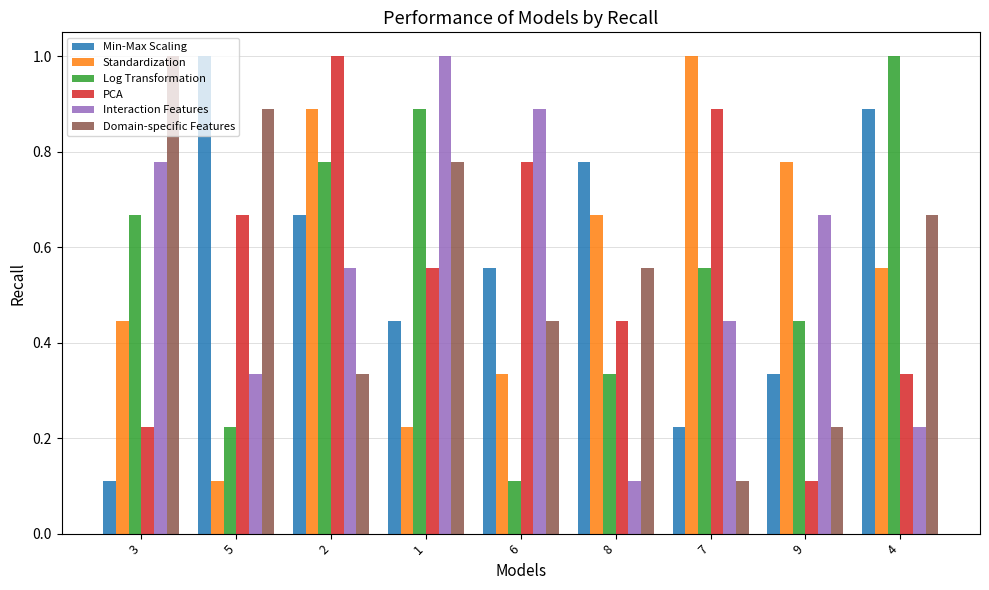

Are the bars horizontal?

No